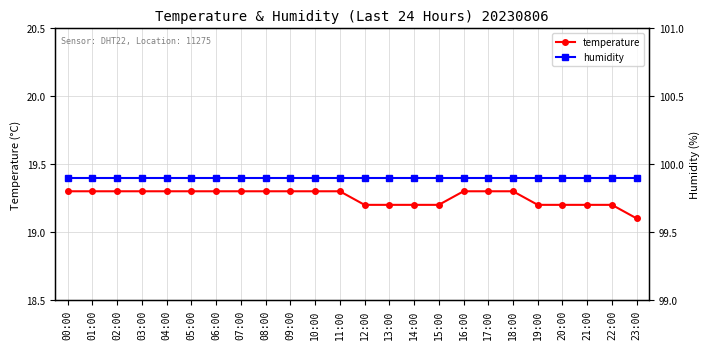

True or false: temperature and humidity cross at least once.

False